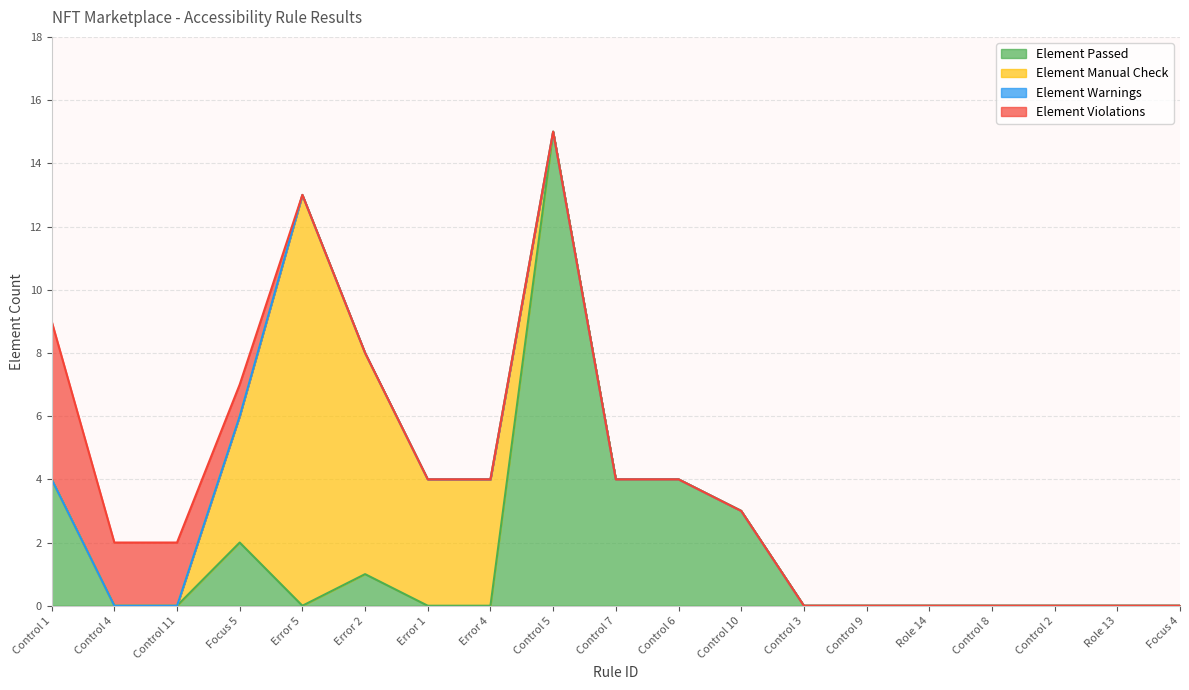

How many interior local valleys does the Element Passed series have?

1